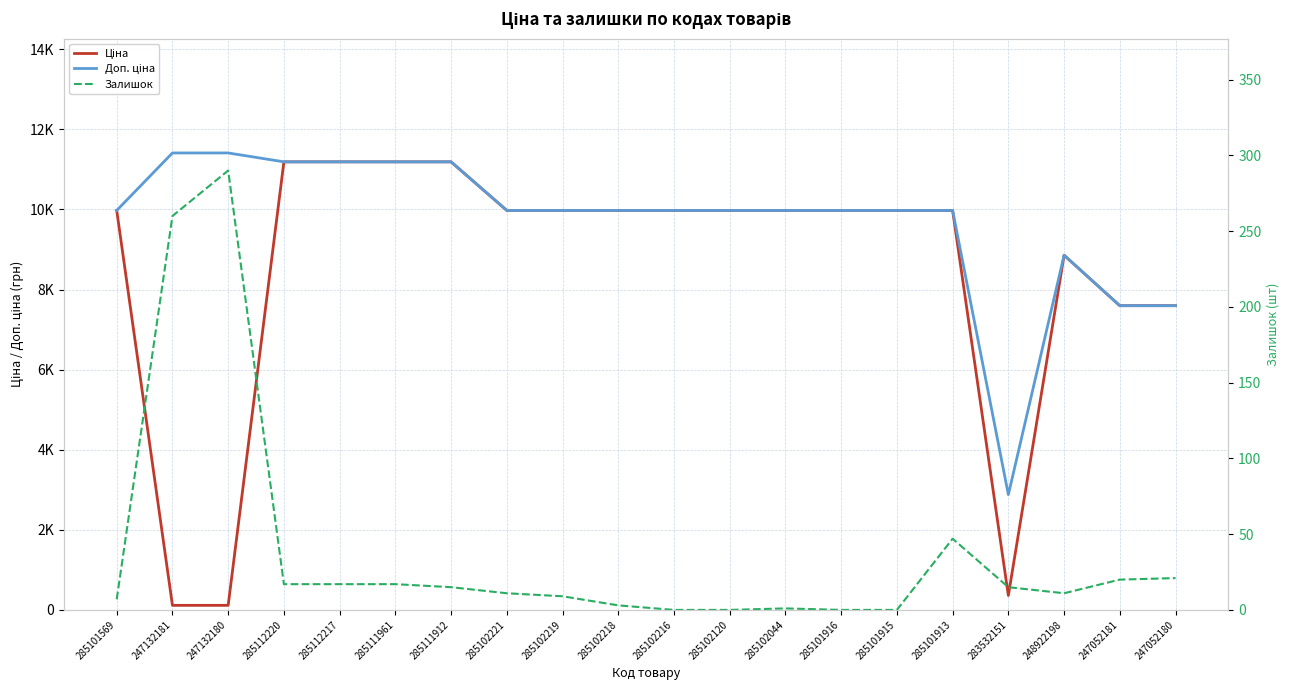

Which category has the highest value in the Ціна series?

285112220